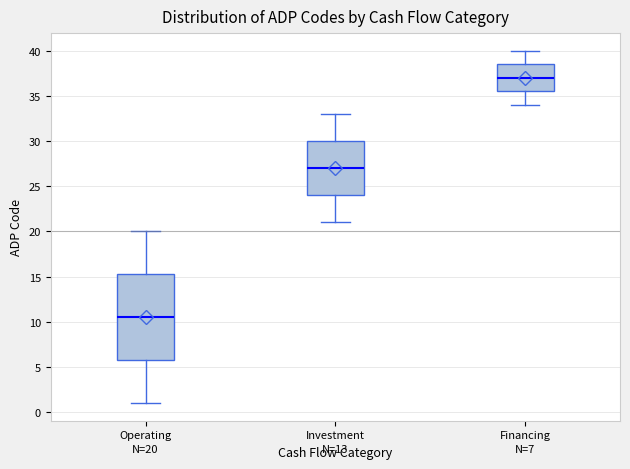

Comparing the boxes themselves (not the whiskers), which one is the tallest?

Operating